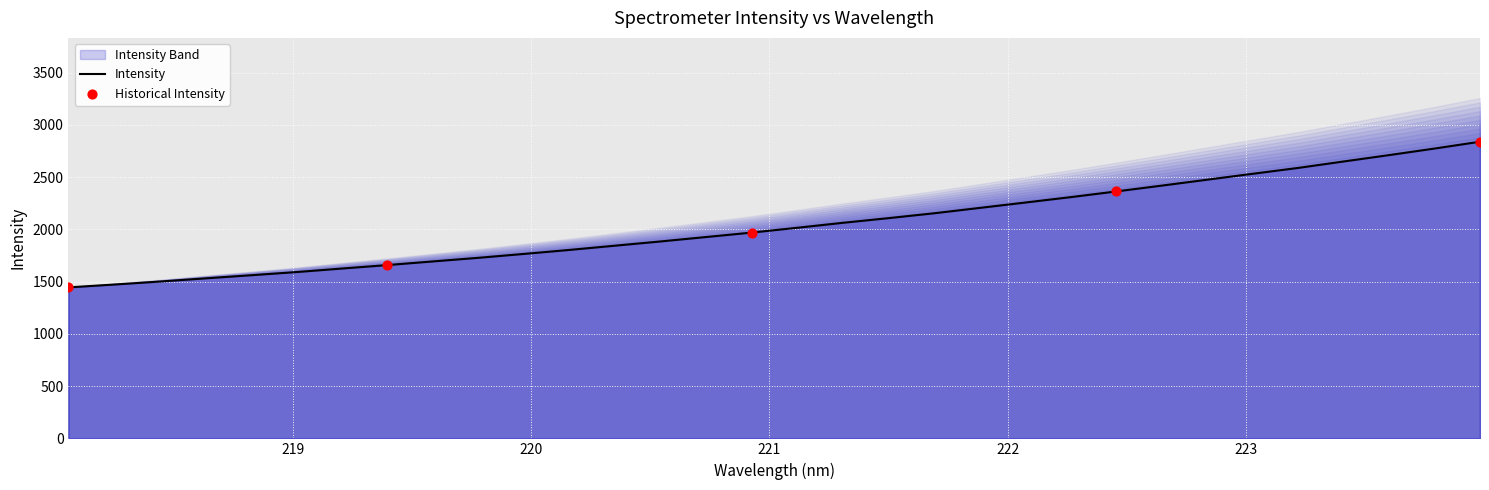

Approximately how many times larger is the value at 221.3083 compared to 223.408?

0.8